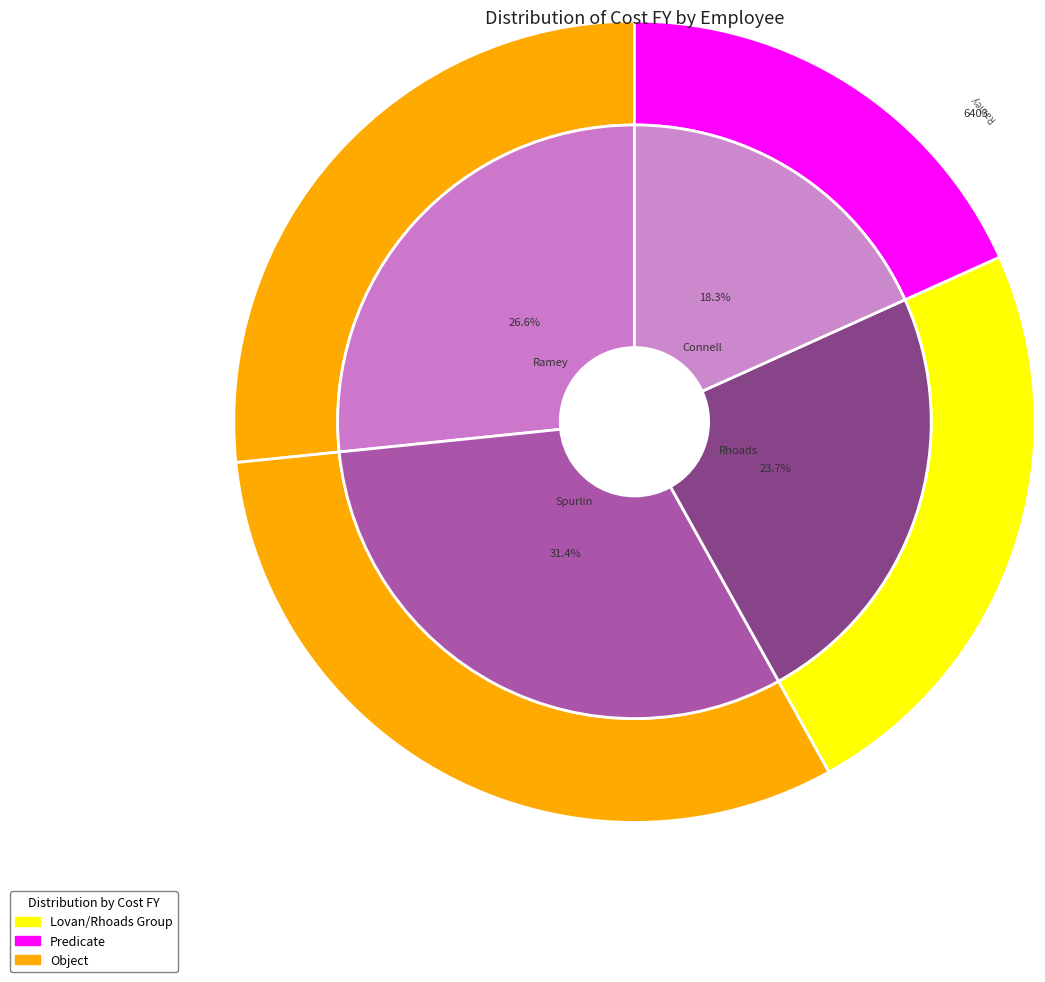

To the nearest percent, what is the difference between the Spurlin and Rhoads slice percentages?

8%